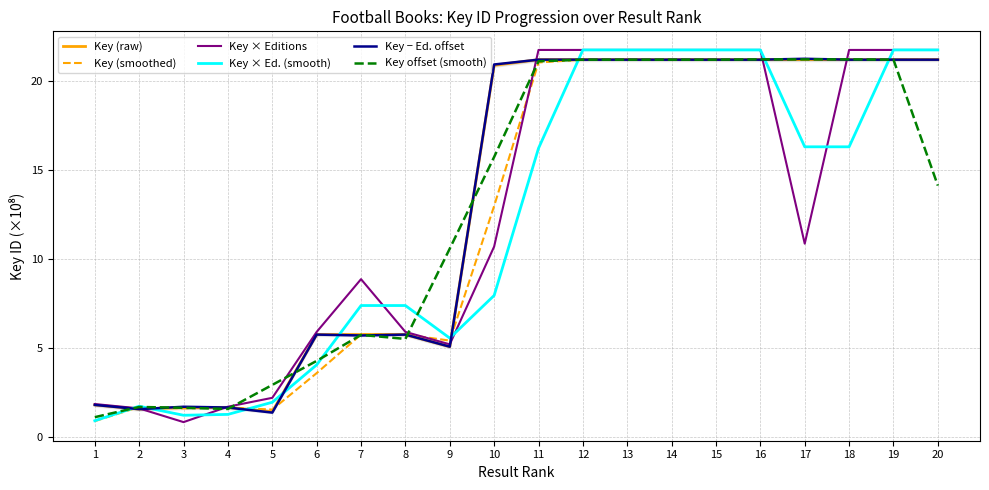

Reading left to right, what are all the values shown in this chart?

Key (raw): 1=1.8	2=1.6	3=1.7	4=1.7	5=1.4	6=5.8	7=5.8	8=5.8	9=5.1	10=20.9	11=21.2	12=21.2	13=21.2	14=21.2	15=21.2	16=21.2	17=21.2	18=21.2	19=21.2	20=21.2
Key (smoothed): 1=0.9	2=1.7	3=1.6	4=1.7	5=1.6	6=3.6	7=5.8	8=5.8	9=5.4	10=13.0	11=21.0	12=21.2	13=21.2	14=21.2	15=21.2	16=21.2	17=21.2	18=21.2	19=21.2	20=21.2
Key × Editions: 1=1.9	2=1.6	3=0.9	4=1.7	5=2.2	6=5.9	7=8.9	8=5.9	9=5.2	10=10.7	11=21.7	12=21.7	13=21.7	14=21.7	15=21.7	16=21.7	17=10.9	18=21.7	19=21.7	20=21.7
Key × Ed. (smooth): 1=0.9	2=1.7	3=1.2	4=1.3	5=2.0	6=4.1	7=7.4	8=7.4	9=5.6	10=8.0	11=16.2	12=21.7	13=21.7	14=21.7	15=21.7	16=21.7	17=16.3	18=16.3	19=21.7	20=21.7
Key − Ed. offset: 1=1.8	2=1.6	3=1.7	4=1.7	5=1.4	6=5.8	7=5.7	8=5.8	9=5.1	10=20.9	11=21.2	12=21.2	13=21.2	14=21.2	15=21.2	16=21.2	17=21.2	18=21.2	19=21.2	20=21.2
Key offset (smooth): 1=1.1	2=1.7	3=1.7	4=1.6	5=2.9	6=4.3	7=5.7	8=5.5	9=10.6	10=15.7	11=21.1	12=21.2	13=21.2	14=21.2	15=21.2	16=21.2	17=21.2	18=21.2	19=21.2	20=14.1